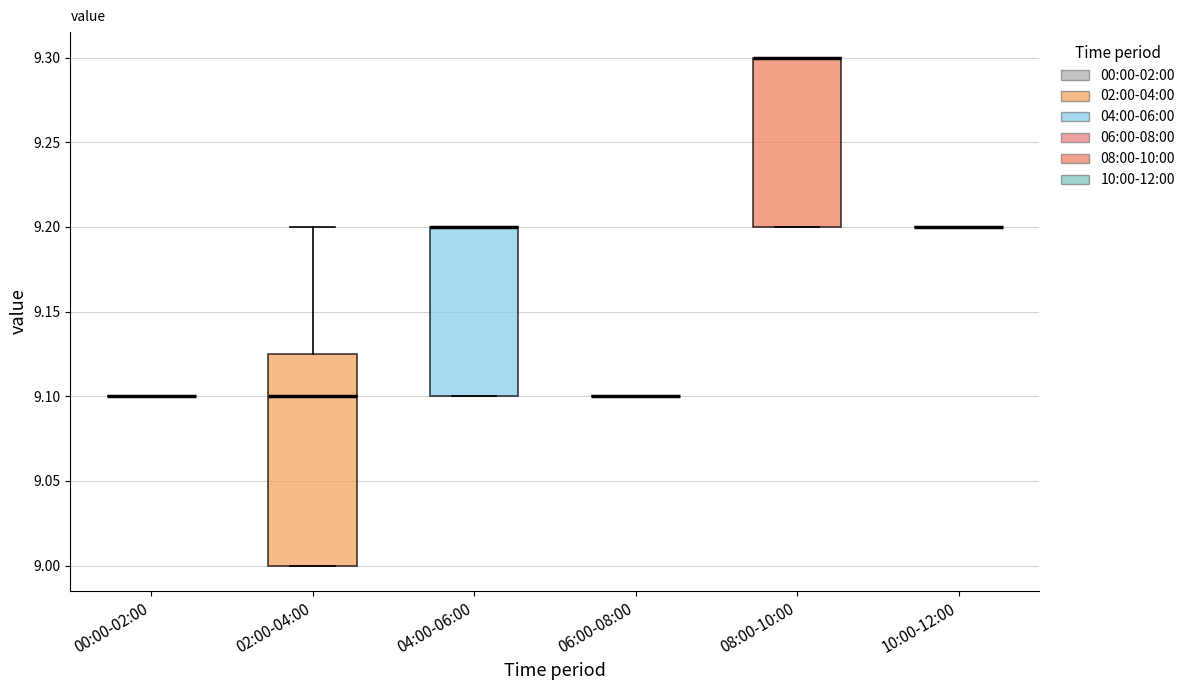

Reading left to right, transcribe this box plot: for each box, give where its median line is, the range the box spans, and where its two whiskers end, as read against the y-axis. The values are not printed on the chart, so give them approximately, as read against the axis.

00:00-02:00: box collapsed to a line at 9.100, whiskers 9.100 to 9.100
02:00-04:00: median 9.100, box 9.000 to 9.125, whiskers 9.000 to 9.200
04:00-06:00: median 9.200 (drawn on the box's upper edge), box 9.100 to 9.200, whiskers 9.100 to 9.200
06:00-08:00: box collapsed to a line at 9.100, whiskers 9.100 to 9.100
08:00-10:00: median 9.300 (drawn on the box's upper edge), box 9.200 to 9.300, whiskers 9.200 to 9.300
10:00-12:00: box collapsed to a line at 9.200, whiskers 9.200 to 9.200